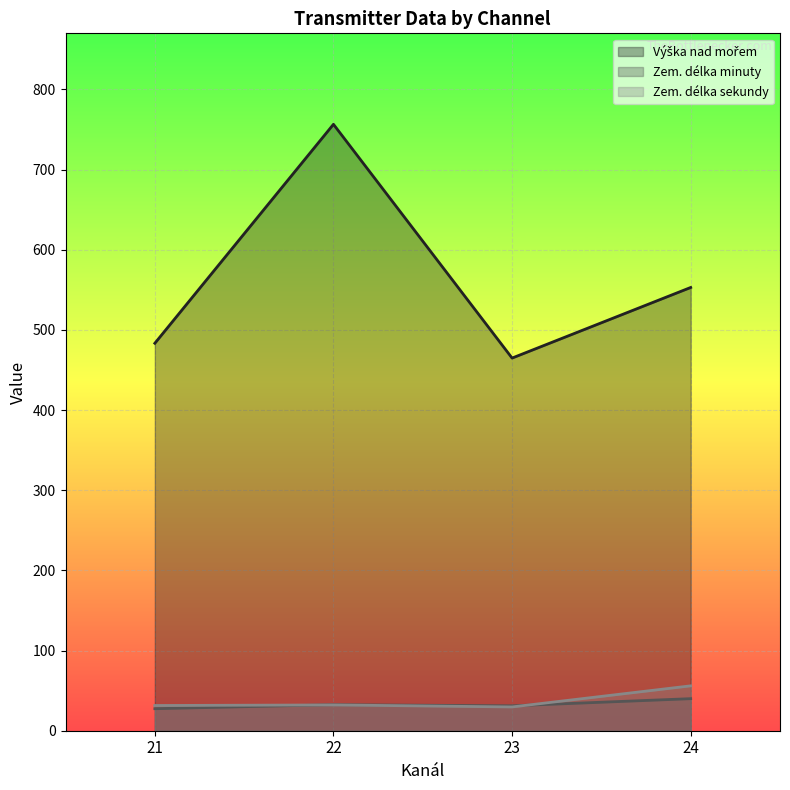

True or false: Výška nad mořem and Zem. délka minuty cross at least once.

False